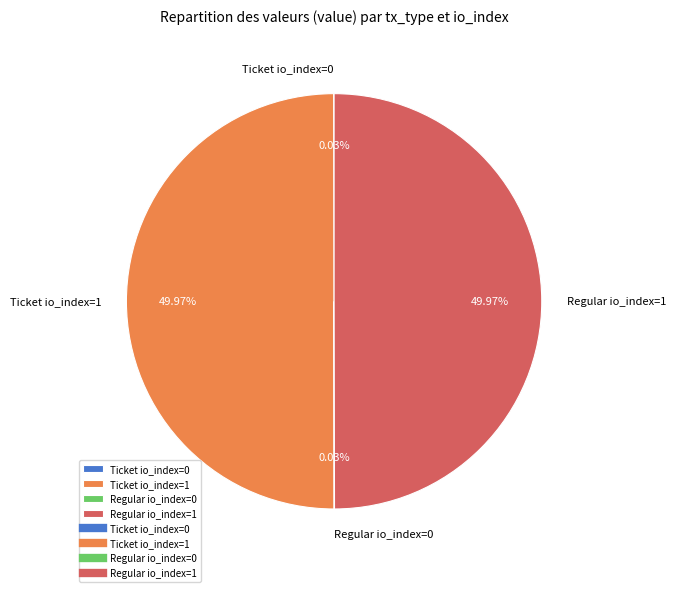

Combined, do Regular io_index=1 and Ticket io_index=1 account for over 50%?

Yes